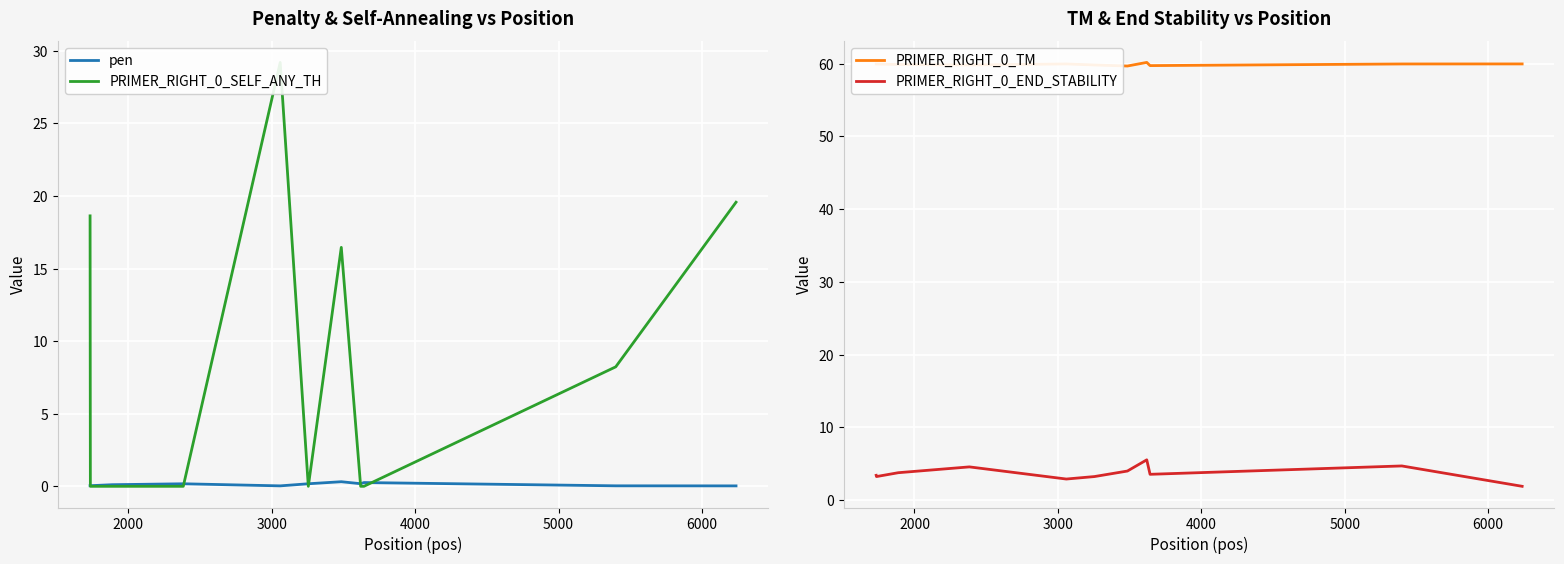

What is the difference between the maximum and second lowest values in the PRIMER_RIGHT_0_TM series?

0.4